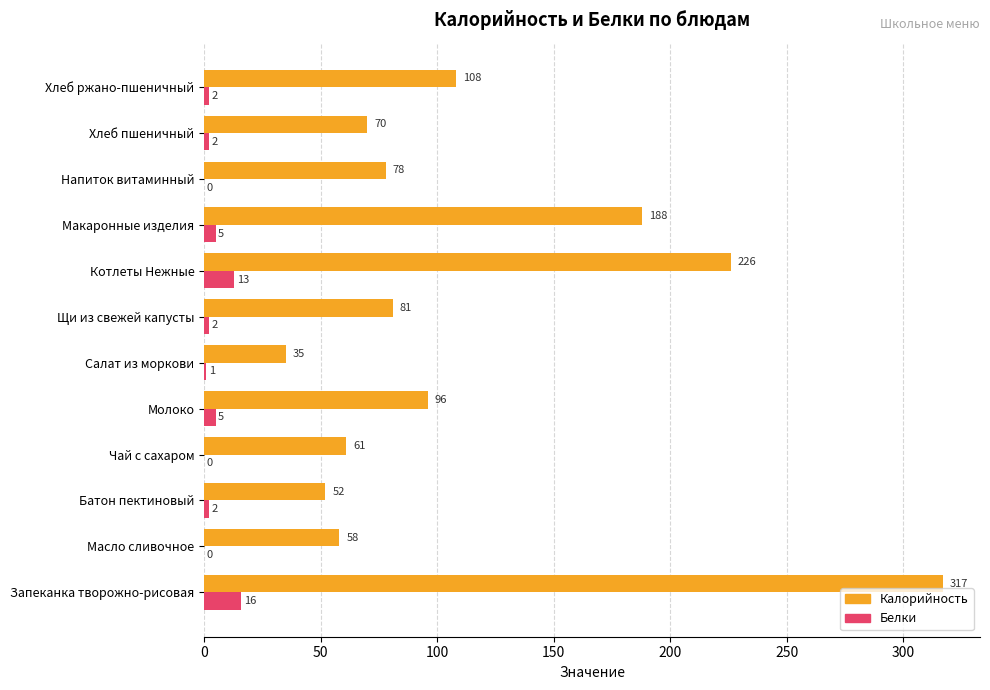

What is the greatest value displayed?

317